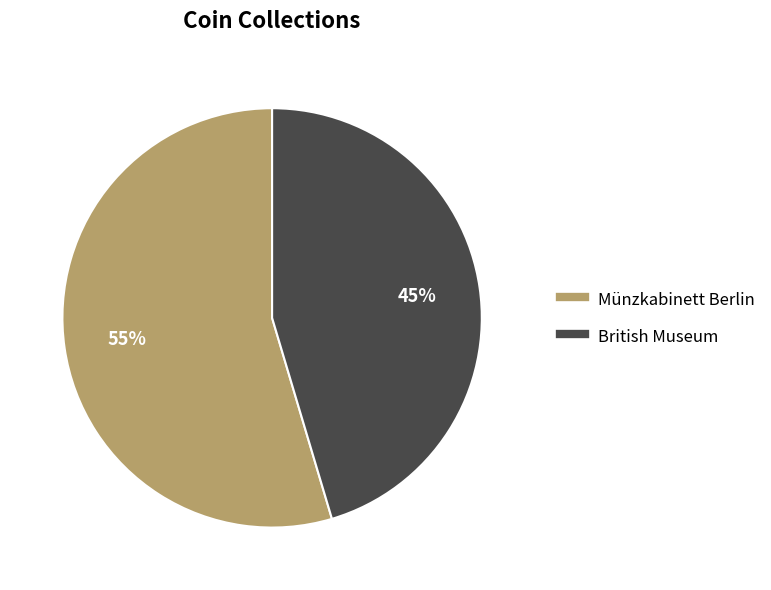

True or false: British Museum accounts for 45% of the total.

True